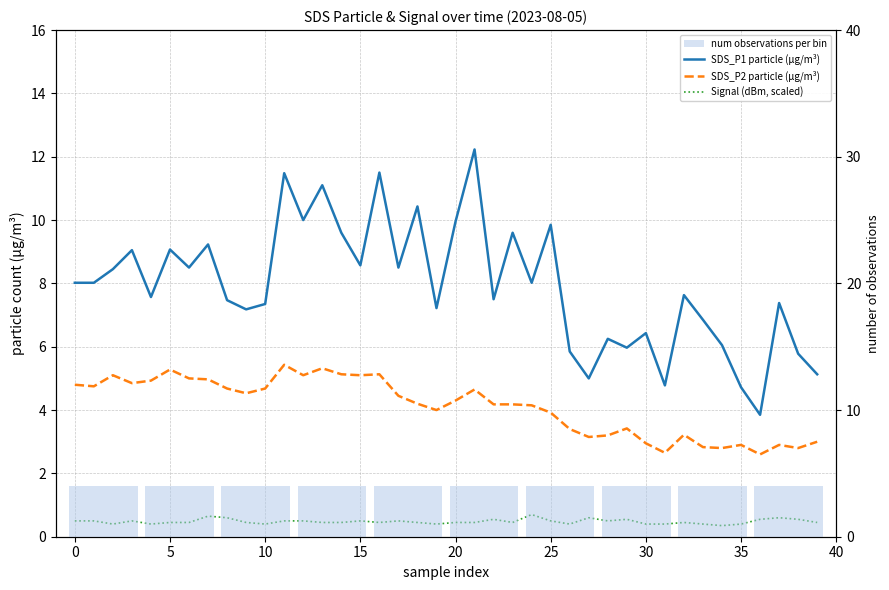

What is the maximum value for SDS_P1?

12.2